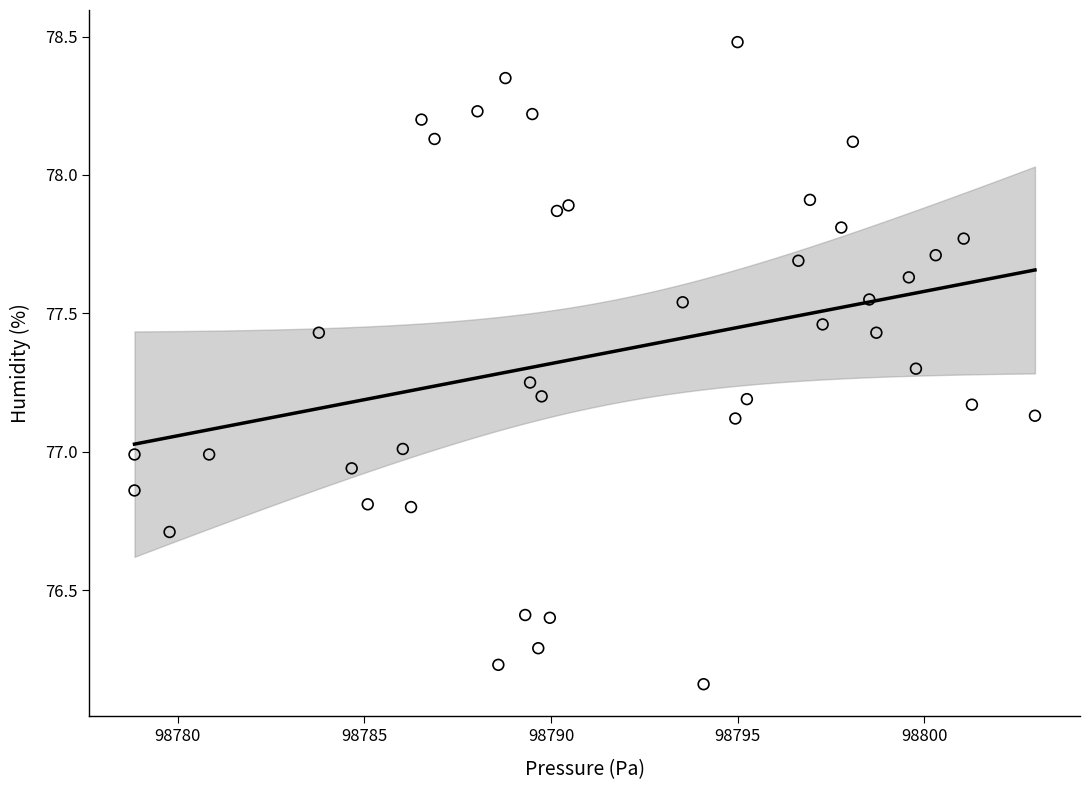

What is the range of Y values (max minus min)?

2.3